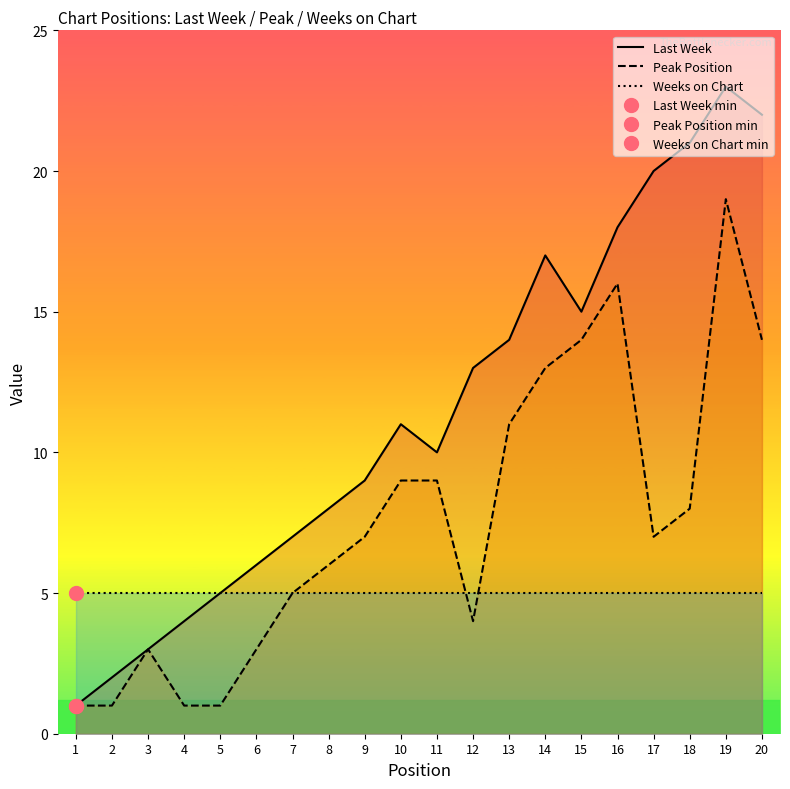

At how many categories does at least one series exceed 11?

9